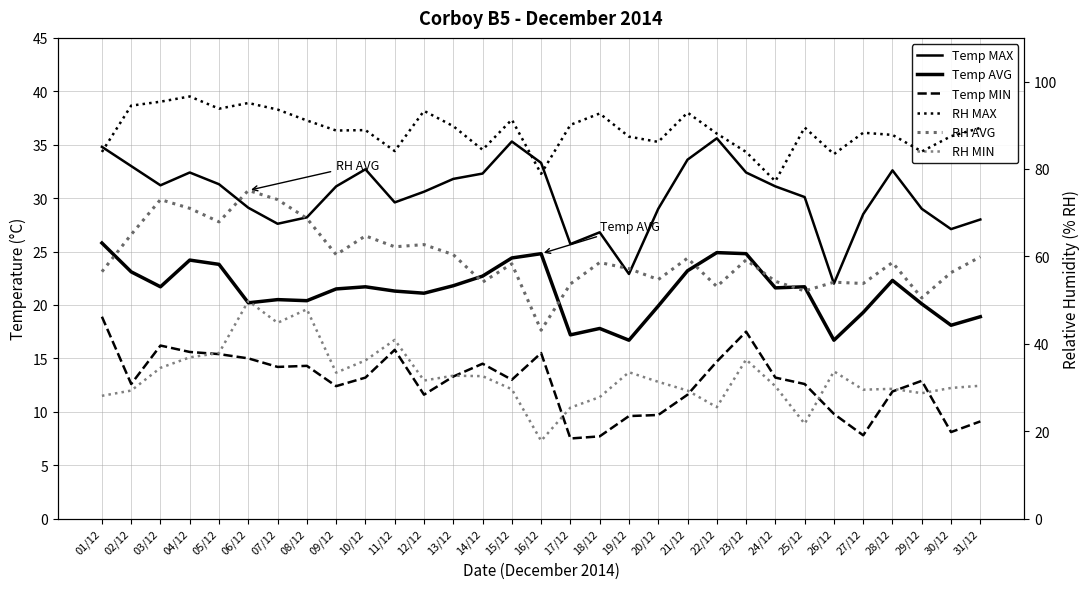

What is the value of the Temp AVG point at the 4th from the left?

24.2